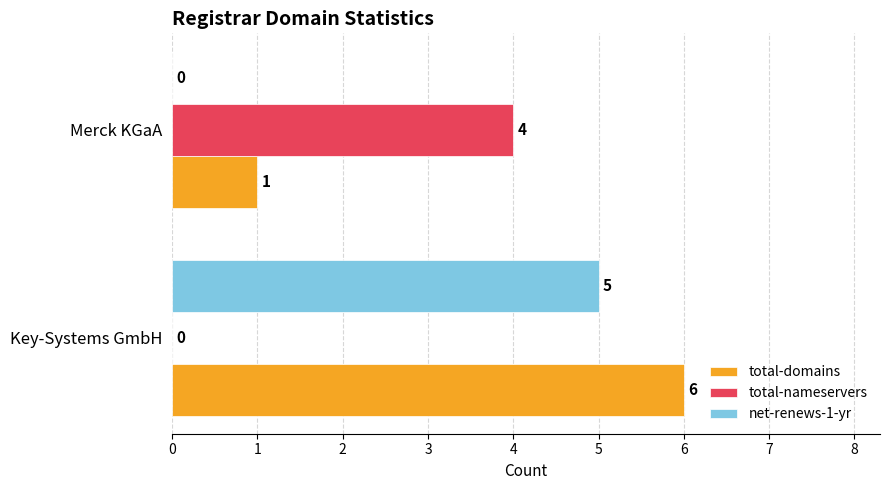

Which series has the largest total across all categories?

total-domains